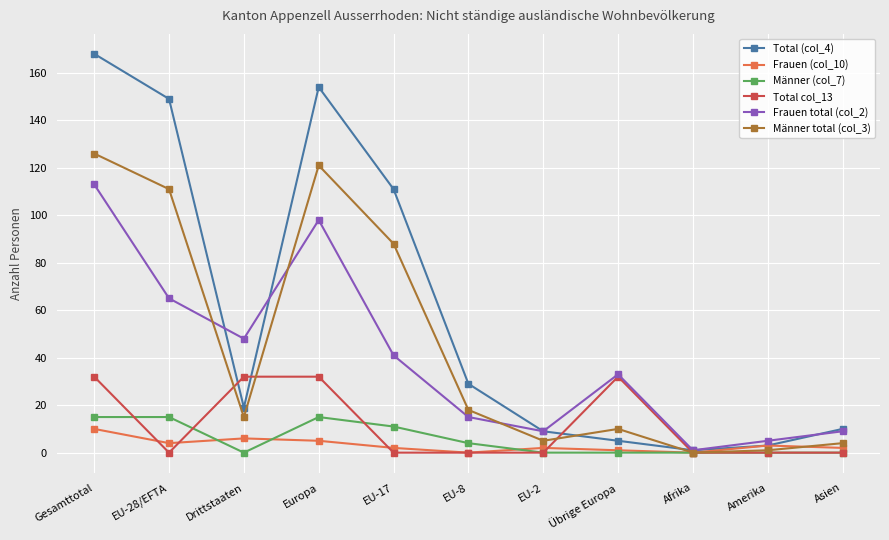

After their last crossing, which series has the higher values: Männer total (col_3) or Frauen total (col_2)?

Frauen total (col_2)